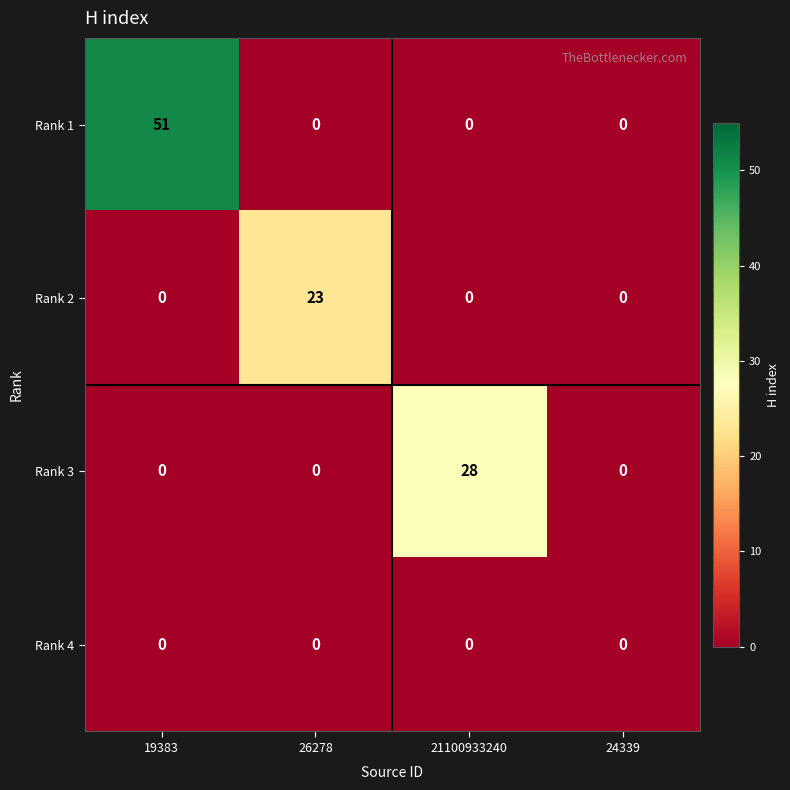

List the series in order of their peak value, highest first.

Rank 1, Rank 3, Rank 2, Rank 4